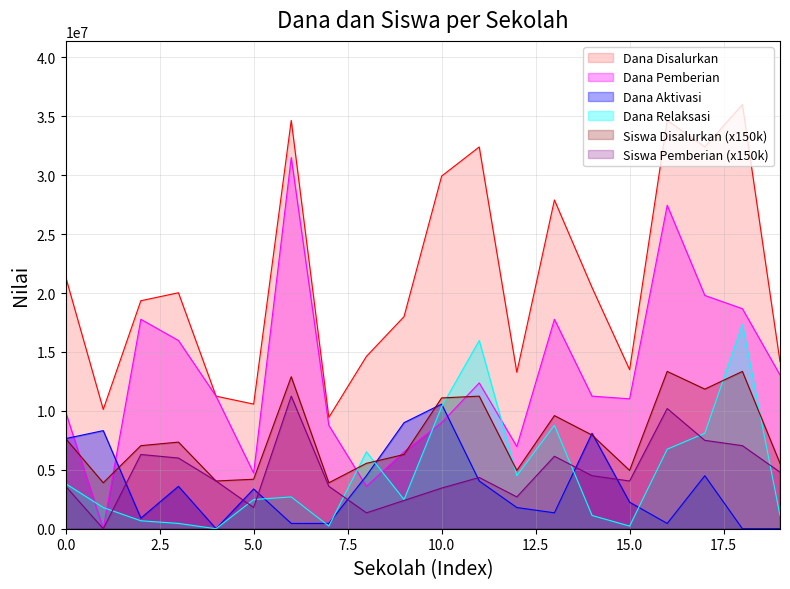

Which series has the largest total across all categories?

Dana Disalurkan